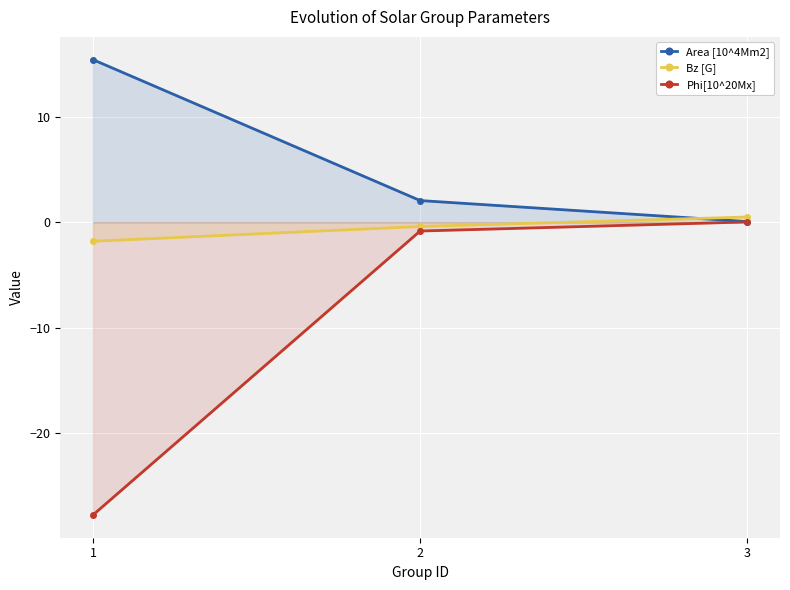

Which series changed the most between 2 and 3?

Area [10^4Mm2]